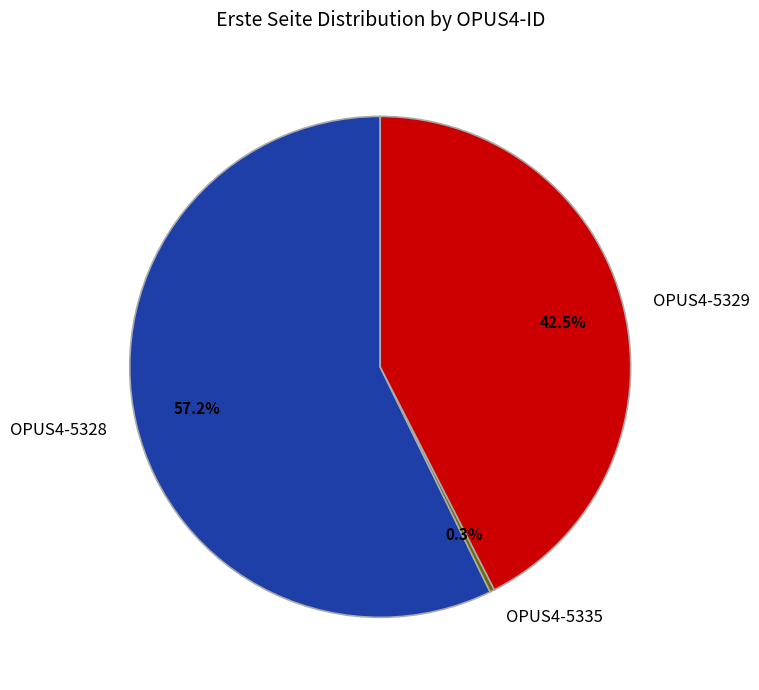

To the nearest percent, what is the difference between the largest and smallest slice percentages?

57%